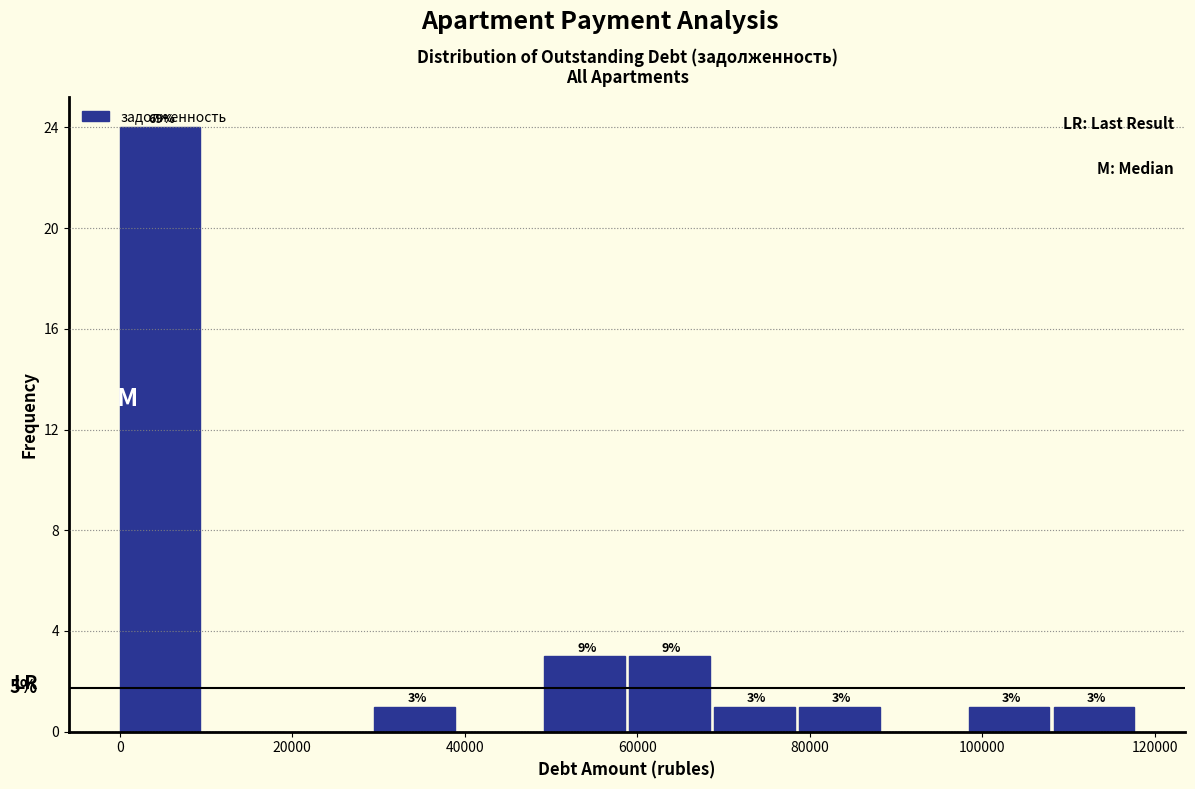

Over which range of the x-axis is the bar tallest?

0 to 10000